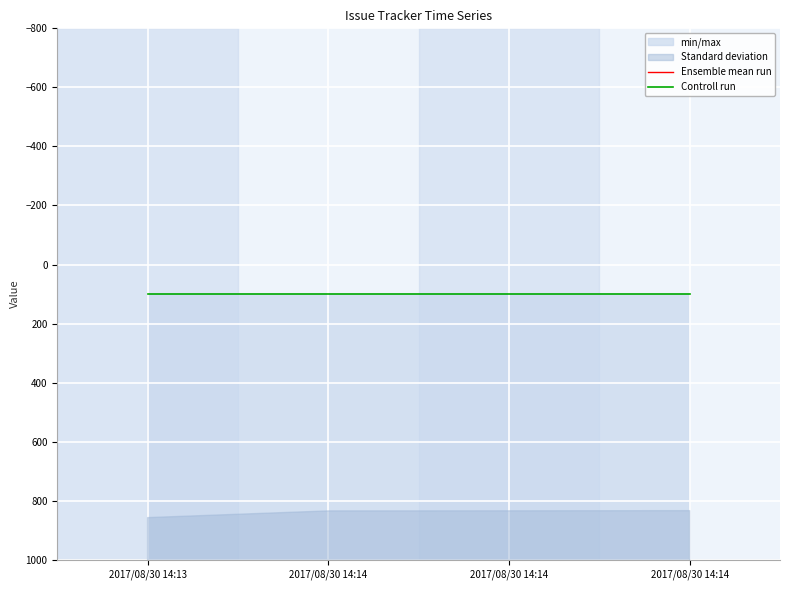

The value of Ensemble mean run at 2017/08/30 14:14 is 1934.0. True or false?

True